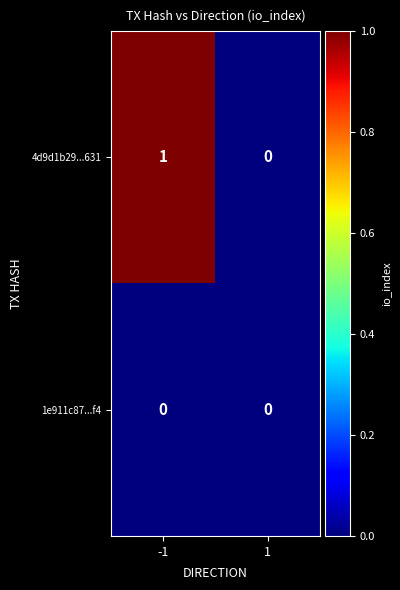

Between -1 and 1, which series saw the biggest shift?

4d9d1b29...631